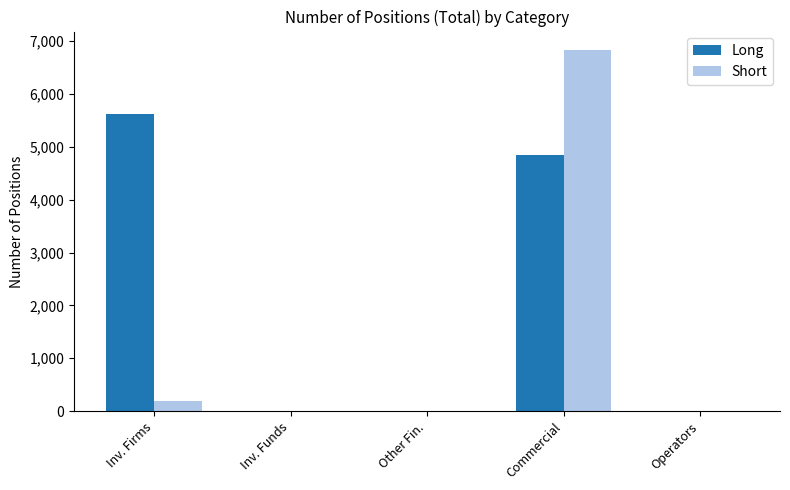

What is the total value across all series at Inv. Firms?

5830.6